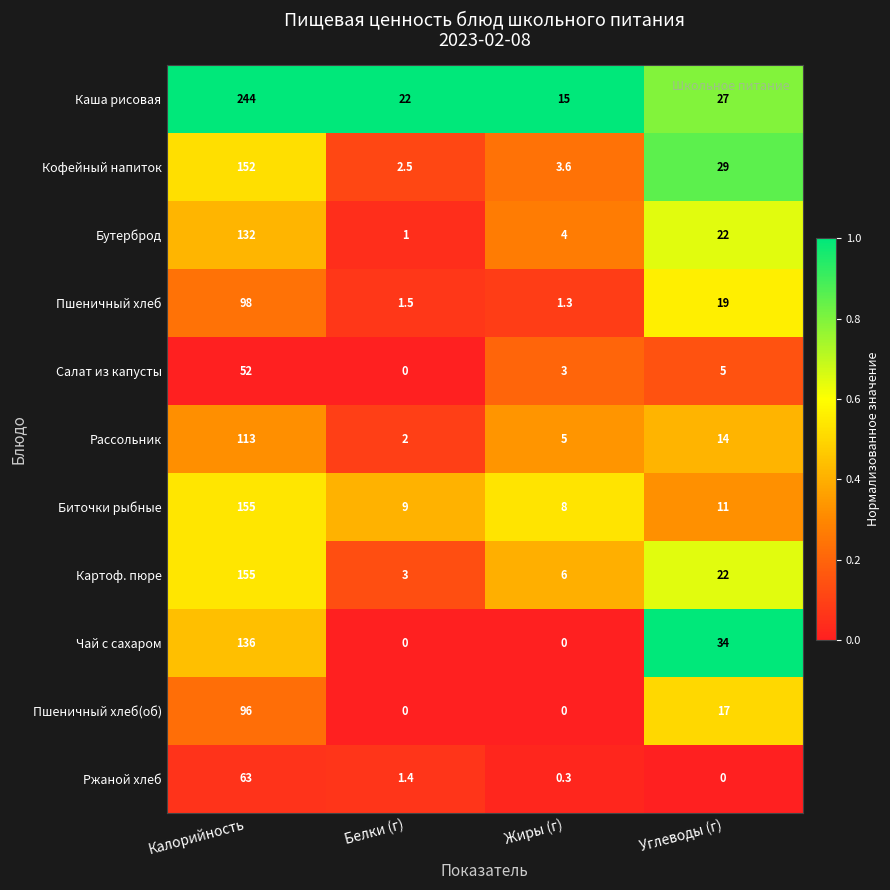

What is the greatest value displayed?

244.0